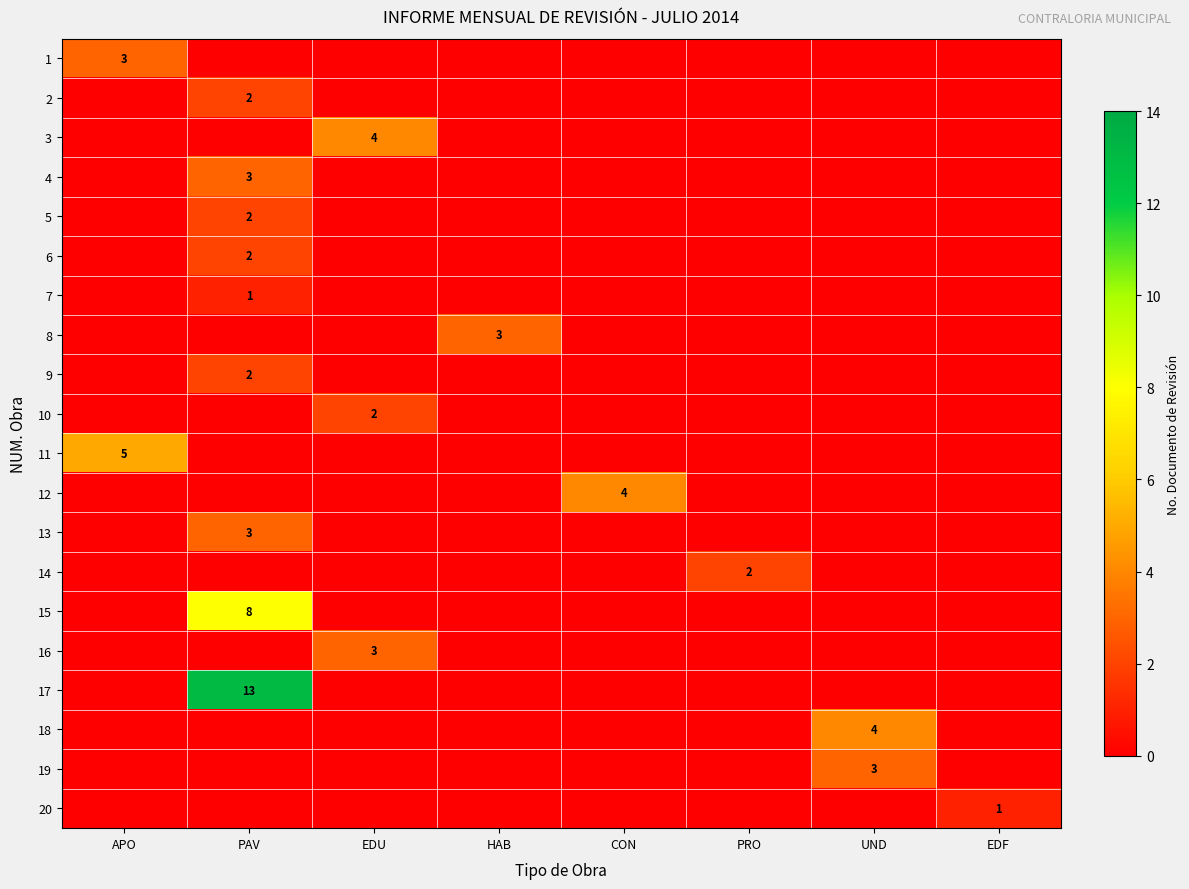

Which category has the highest value in the row_0 series?

APO